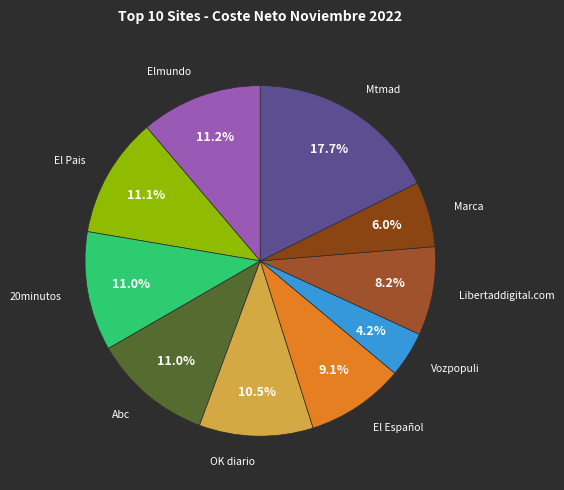

Is there a majority slice in this chart?

No